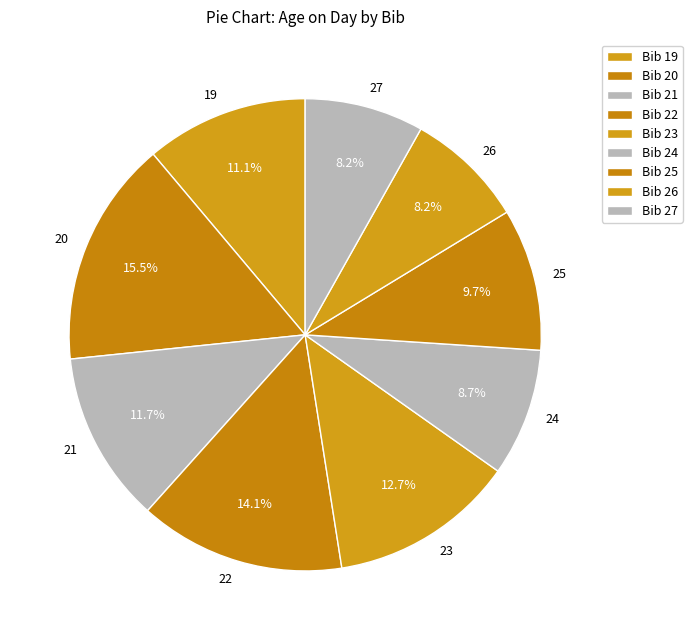

What is the total percentage of 21 and 20?

27.2%